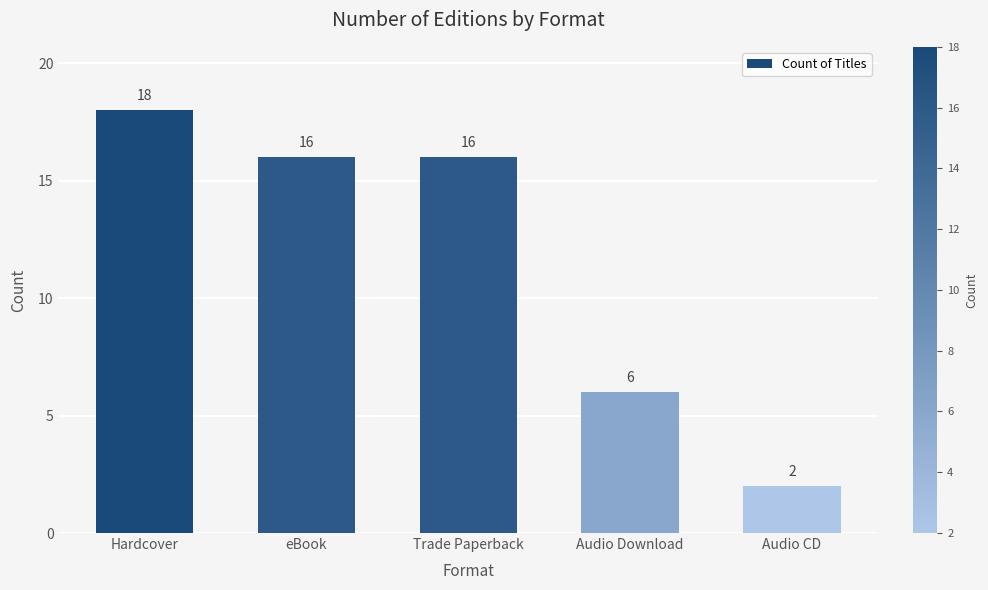

How many values are between 6 and 16?

3